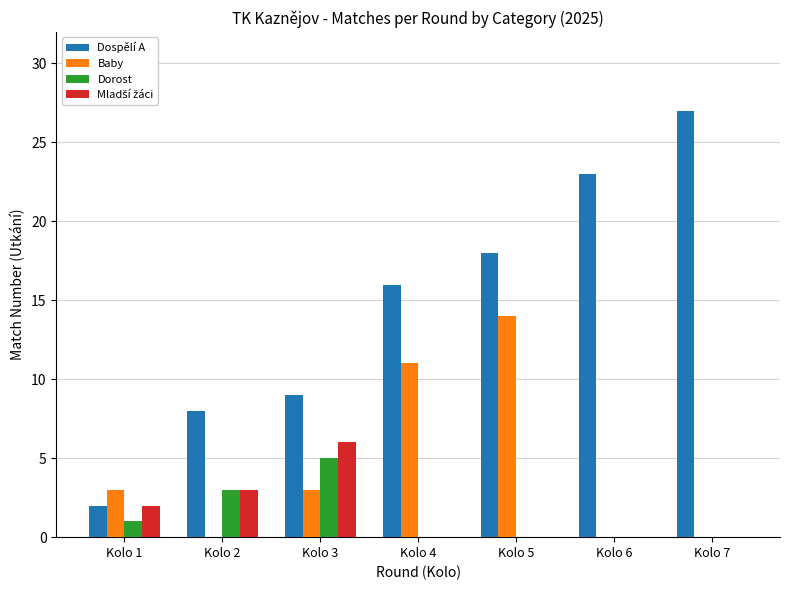

At which category is the sum across all series the highest?

Kolo 5